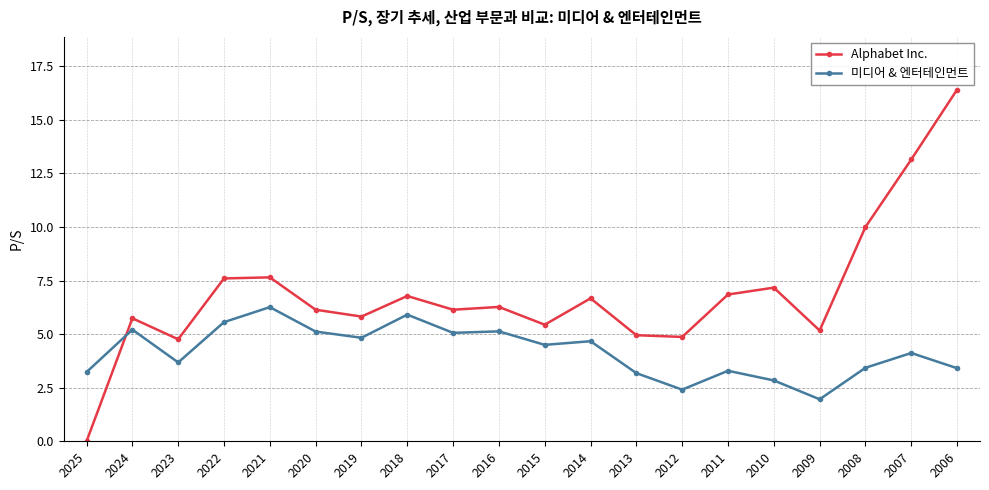

Is it true that 미디어 & 엔터테인먼트 equals 5.3 at 2011?

False